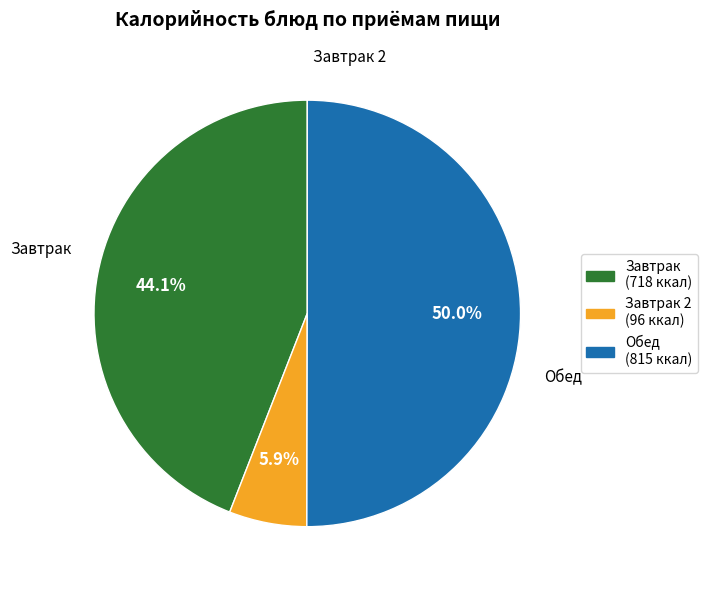

How many segments does this pie chart have?

3